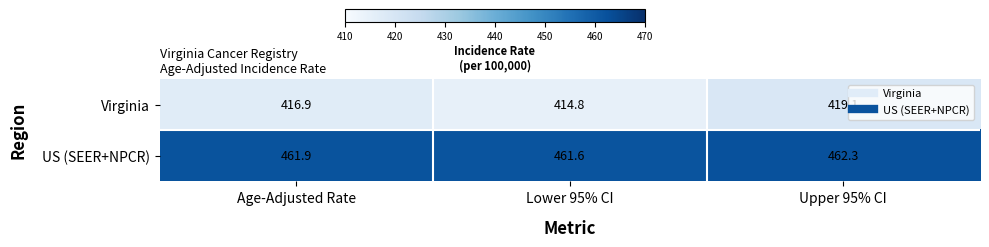

The US (SEER+NPCR) series shows 462.3 at Upper 95% CI. True or false?

True